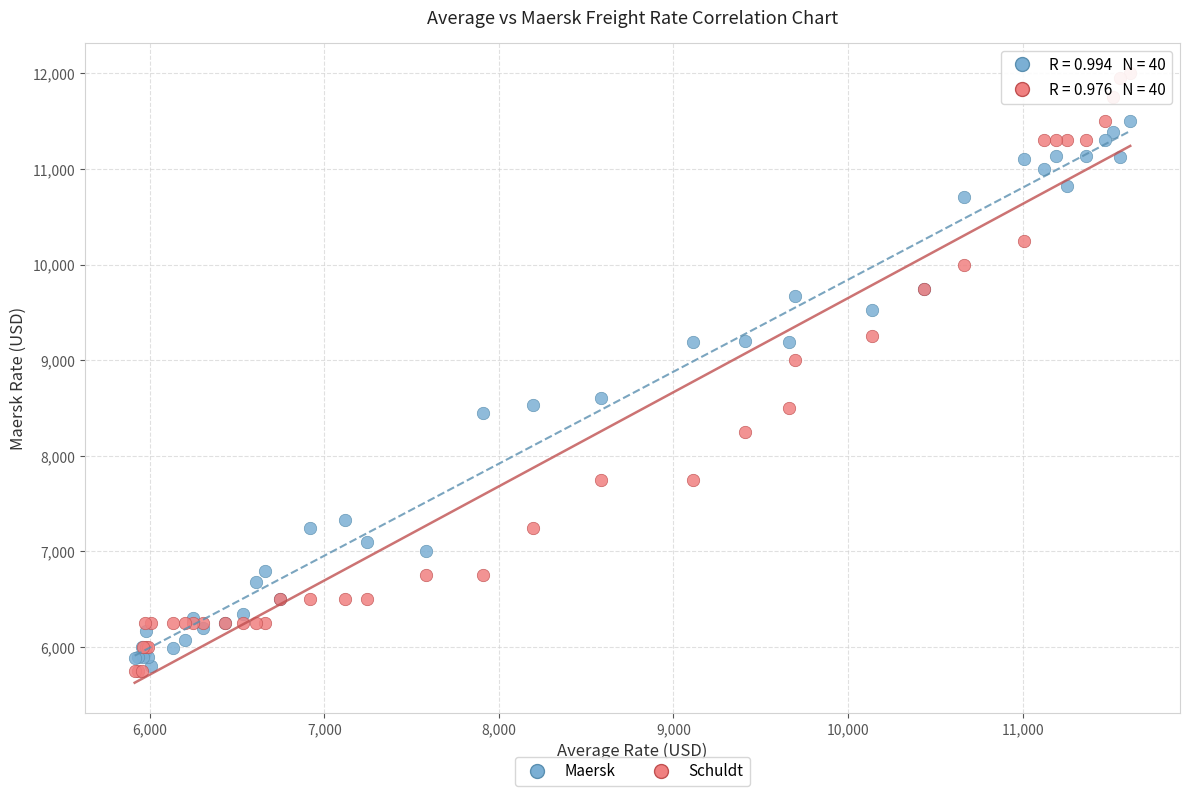

In the Schuldt series, what Y value is closest to 8875?

9000